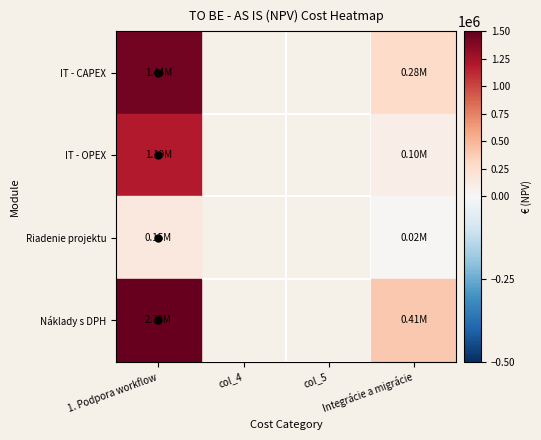

What is the difference between the maximum and minimum values in the IT - CAPEX series?

1157888.0